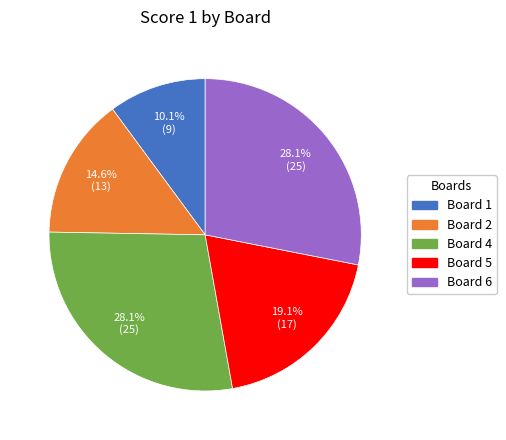

Count the number of slices in the pie.

5